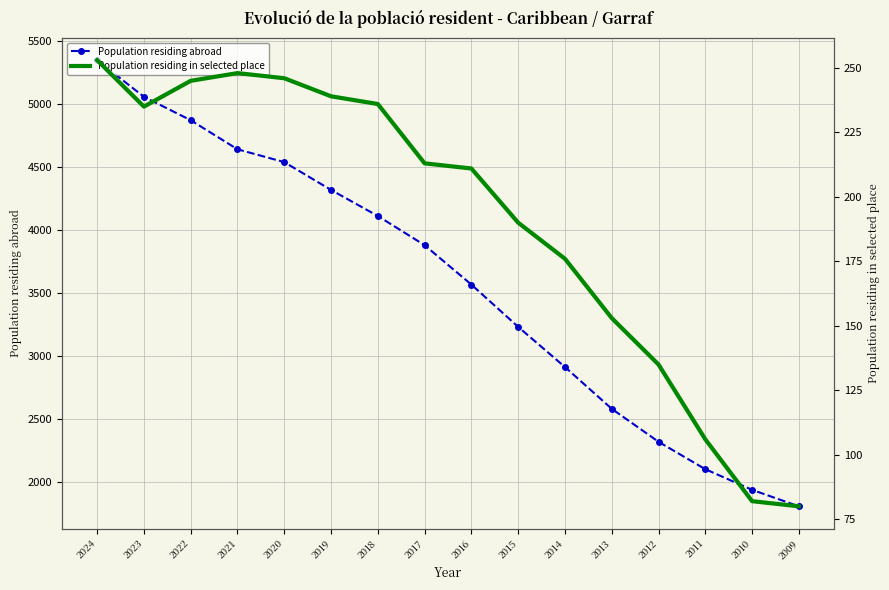

How many lines are shown in the chart?

2